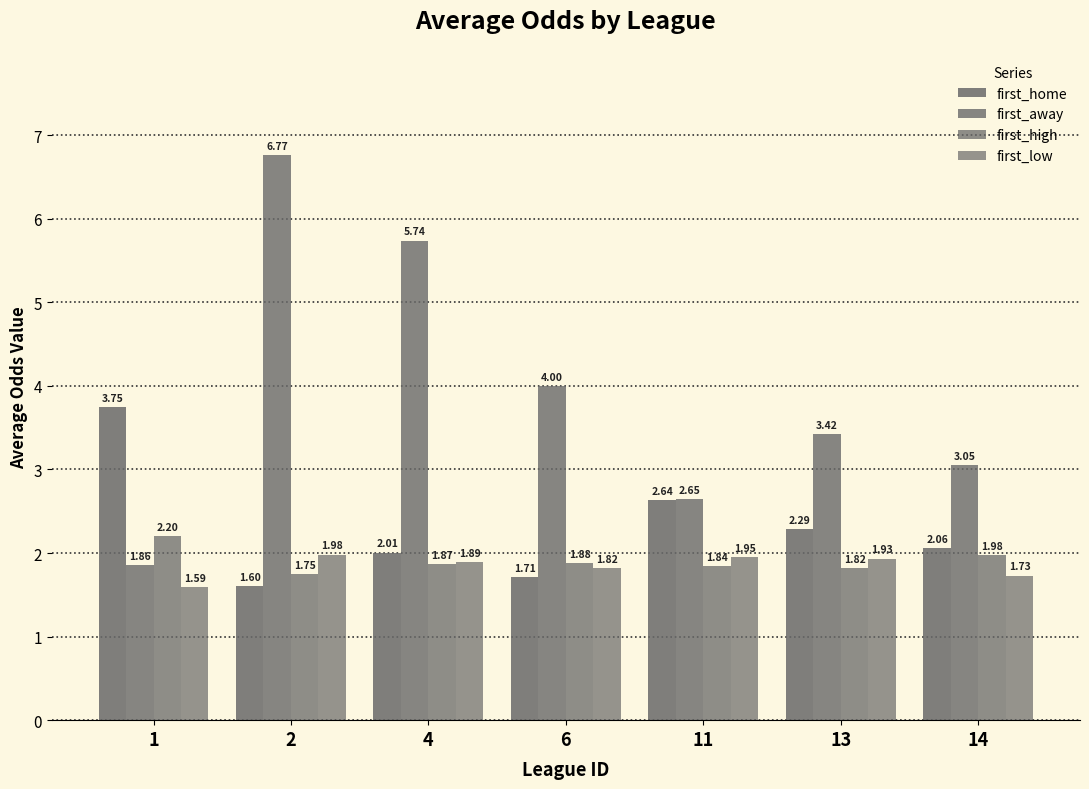

Are the bars horizontal?

No